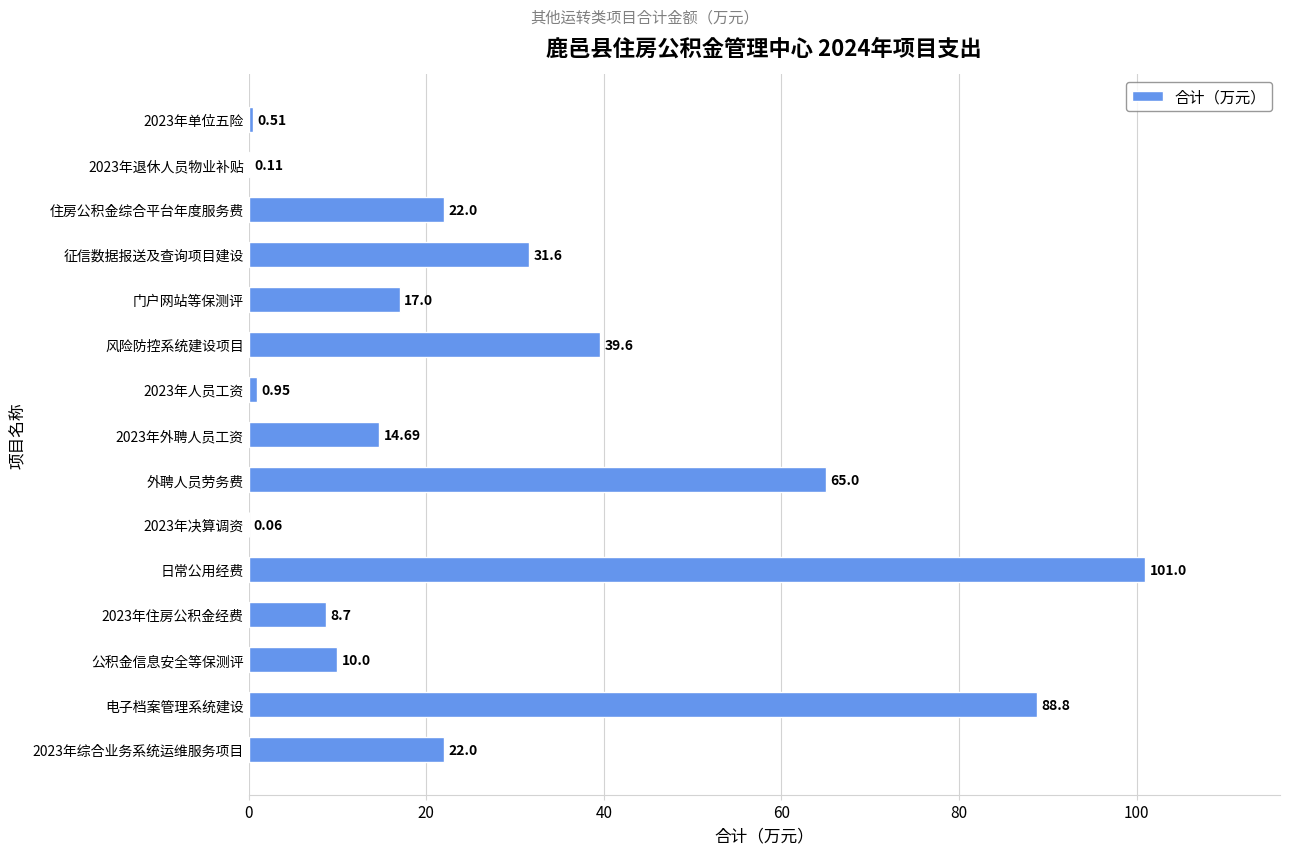

At which label is the value closest to 50?

风险防控系统建设项目